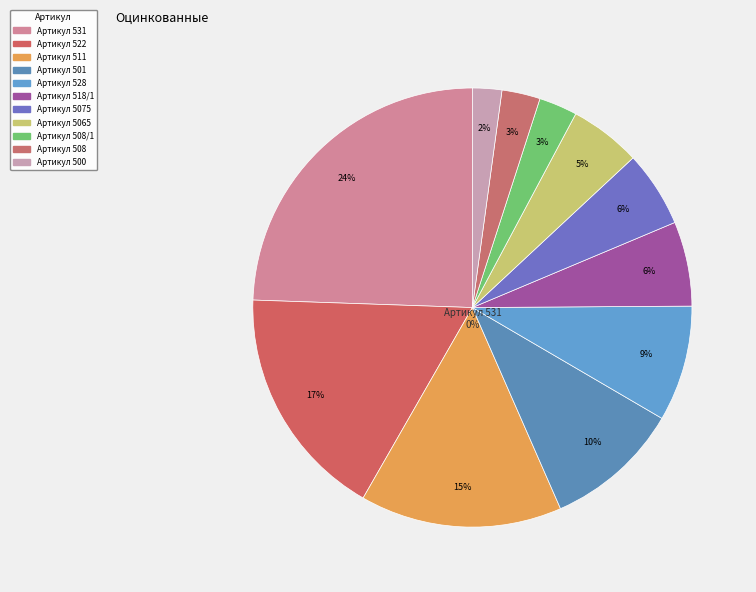

To the nearest percent, what is the average slice percentage?

9%